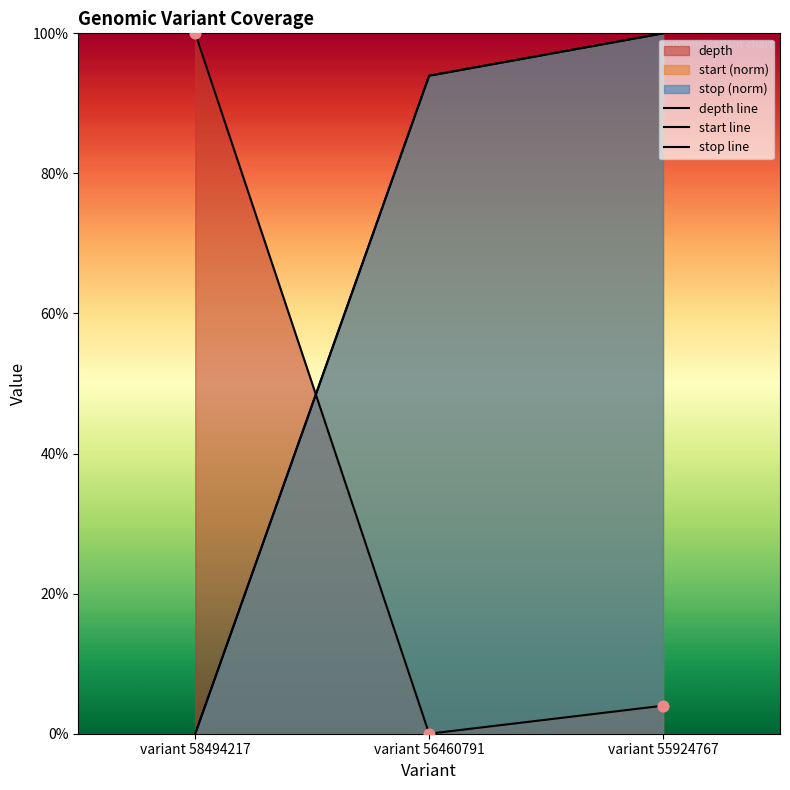

Is the value of start line at variant 56460791 greater than the value of stop line at variant 58494217?

Yes